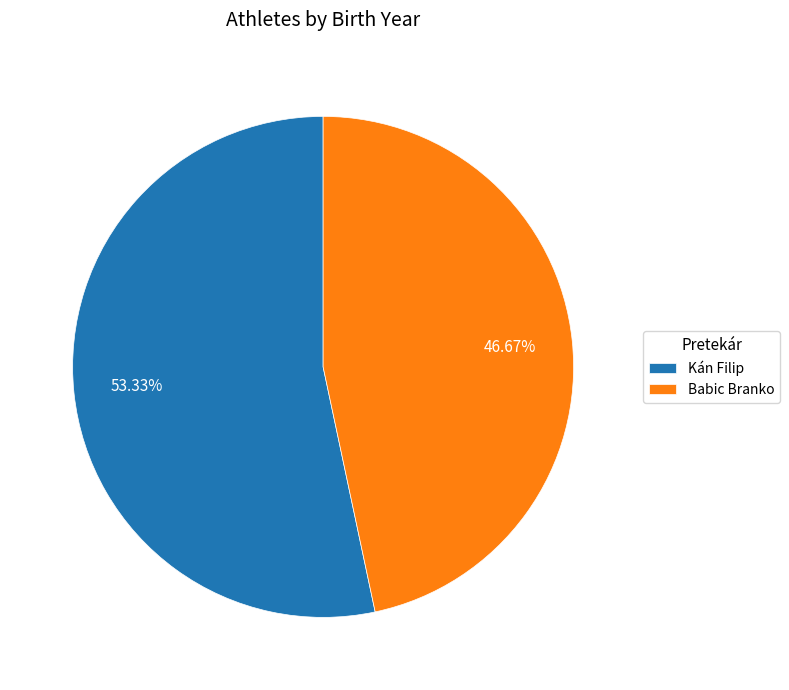

Does Kán Filip account for over 50% of the chart?

Yes